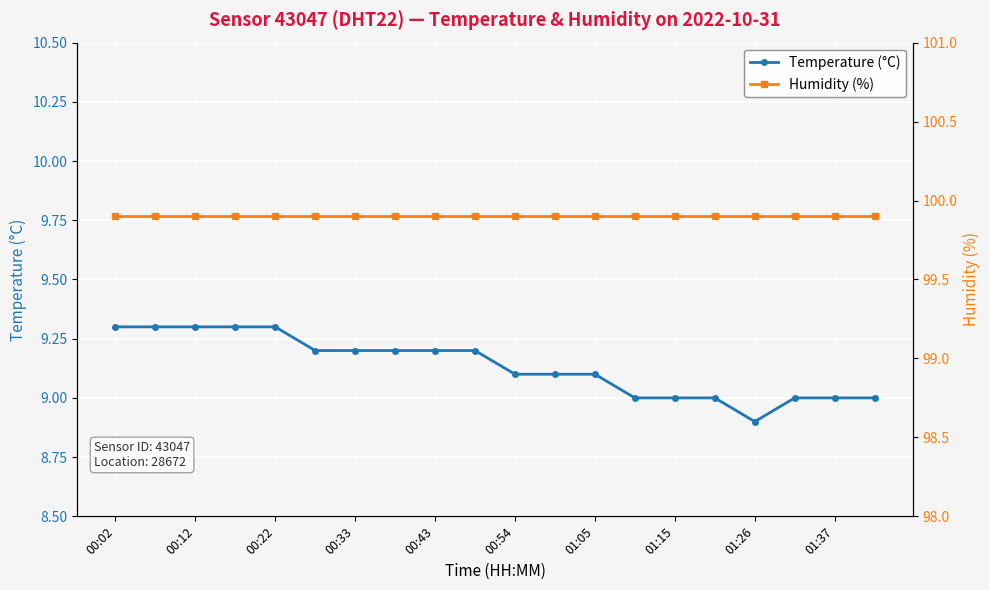

What are all the series names shown in the legend?

Temperature (°C), Humidity (%)